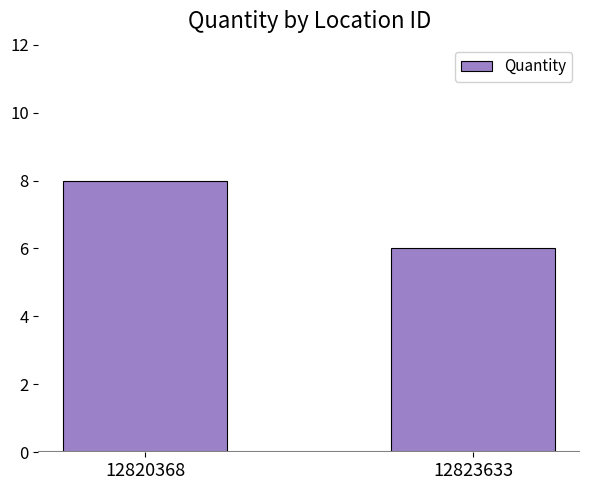

True or false: the data shows 12 at 12820368.

False